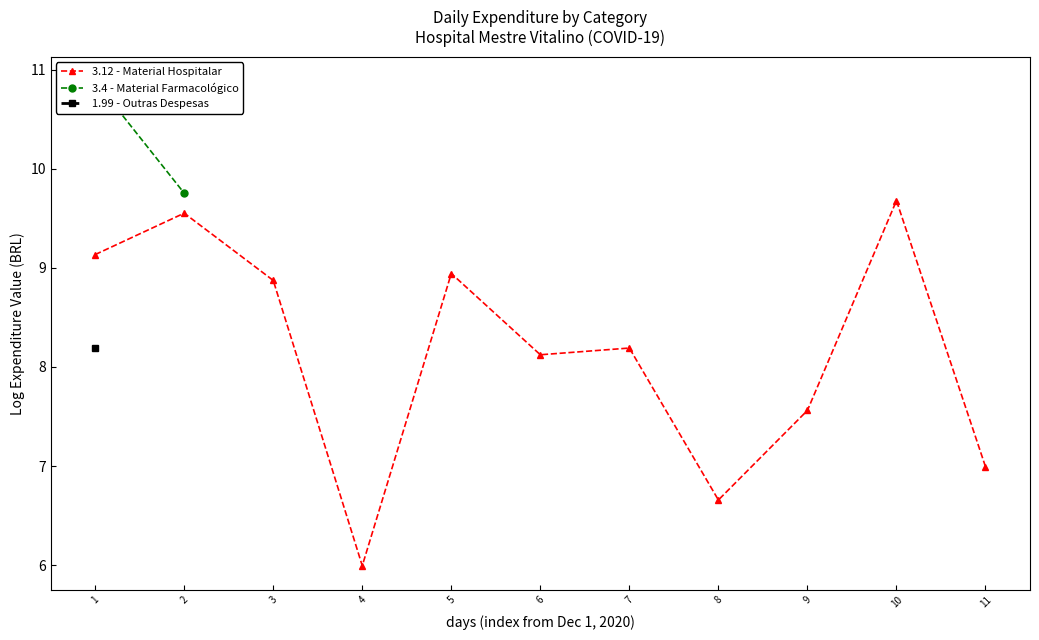

Which series changed the most between 1 and 4?

3.12 - Material Hospitalar